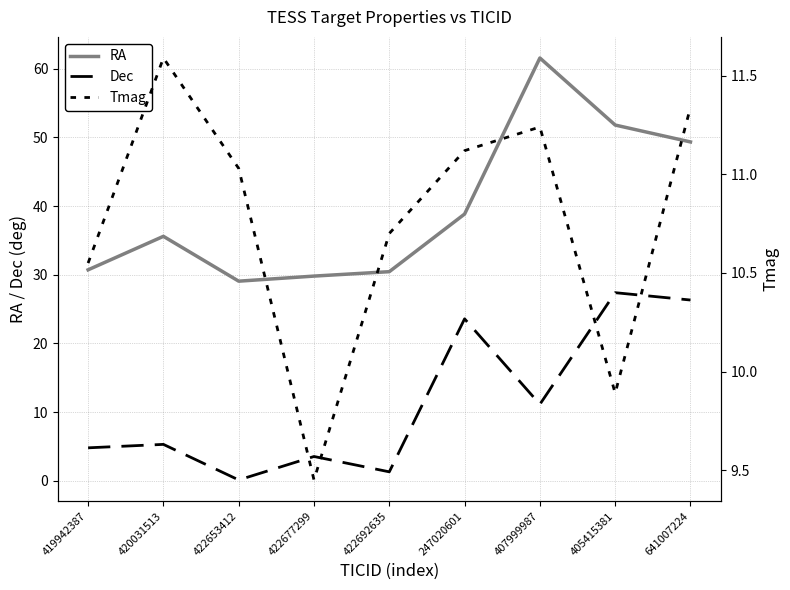

How many interior local valleys does the Tmag series have?

2